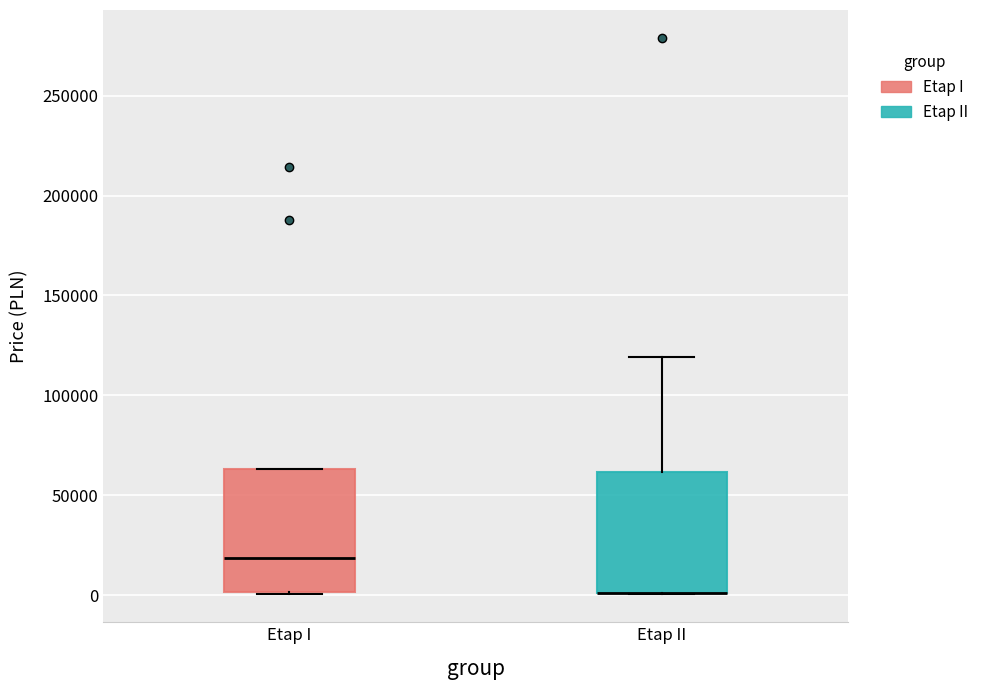

Reading left to right, transcribe this box plot: for each box, give where its median line is, the range the box spans, and where its two whiskers end, as read against the y-axis. The values are not printed on the chart, so give them approximately, as read against the axis.

Etap I: median 20000, box 0 to 65000, whiskers 0 to 65000
Etap II: median 0 (drawn on the box's lower edge), box 0 to 60000, whiskers 0 to 120000